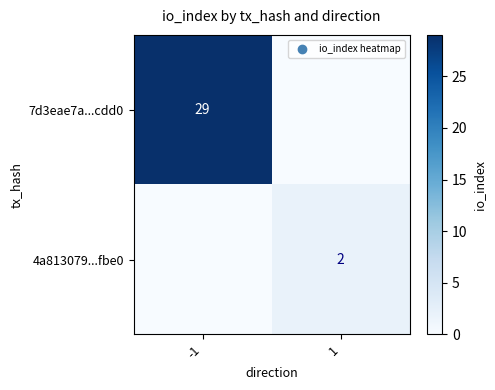

Is it true that 4a813079...fbe0 equals 2 at 1?

True